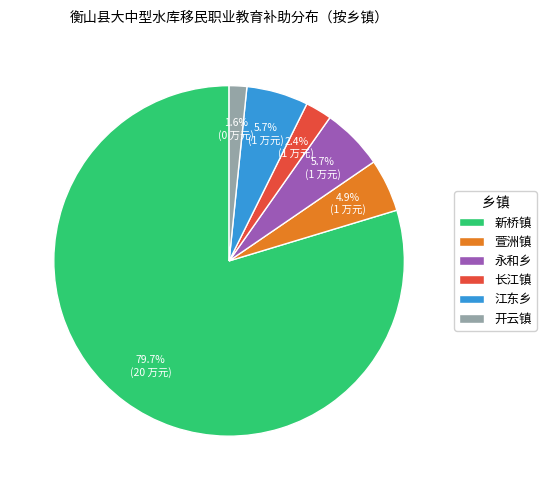

To the nearest percent, what portion does 萱洲镇 represent?

5%